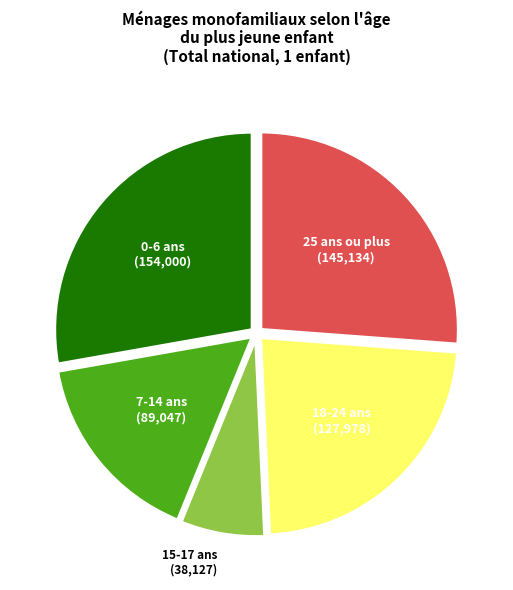

Does any single category account for the majority?

No